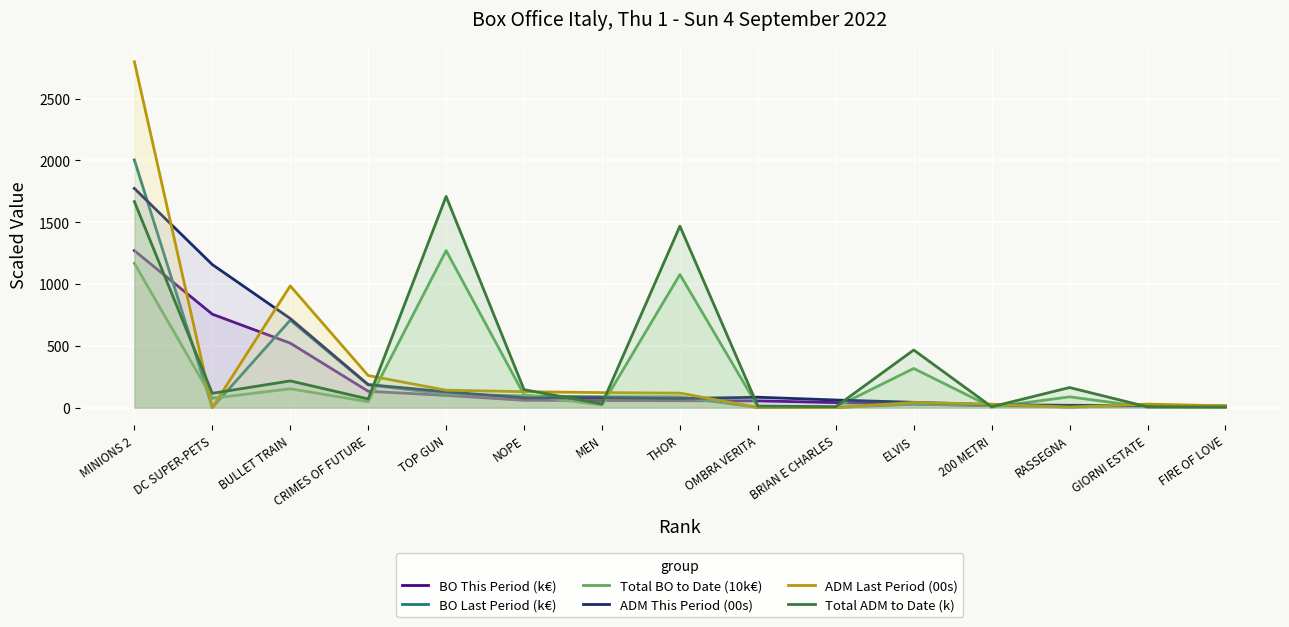

Reading right to left, extract all data points from this chart.

BO This Period (k€): 8.7	10.9	13.5	15.7	27.8	40.7	54.7	55.9	57.4	59.1	98.9	132.2	521.4	755.9	1269.7
BO Last Period (k€): 9.7	17.8	3.8	17.3	27.7	0.4	0.6	87.2	87.7	94.4	109.1	184.0	707.5	0.0	2003.4
Total BO to Date (10k€): 2.6	3.7	87.0	4.1	316.7	4.8	7.8	1076.6	20.5	103.6	1270.2	47.6	152.4	75.6	1166.9
ADM This Period (00s): 13.3	16.2	18.8	23.9	43.0	61.7	83.9	73.5	79.4	78.6	128.2	186.5	720.9	1157.2	1773.1
ADM Last Period (00s): 14.4	28.4	4.9	28.1	41.9	0.6	1.1	117.4	121.3	128.9	140.9	259.4	984.7	0.0	2798.0
Total ADM to Date (k): 4.1	5.9	162.5	6.7	466.0	7.4	12.5	1468.1	29.4	145.3	1708.6	69.8	216.1	115.7	1666.4